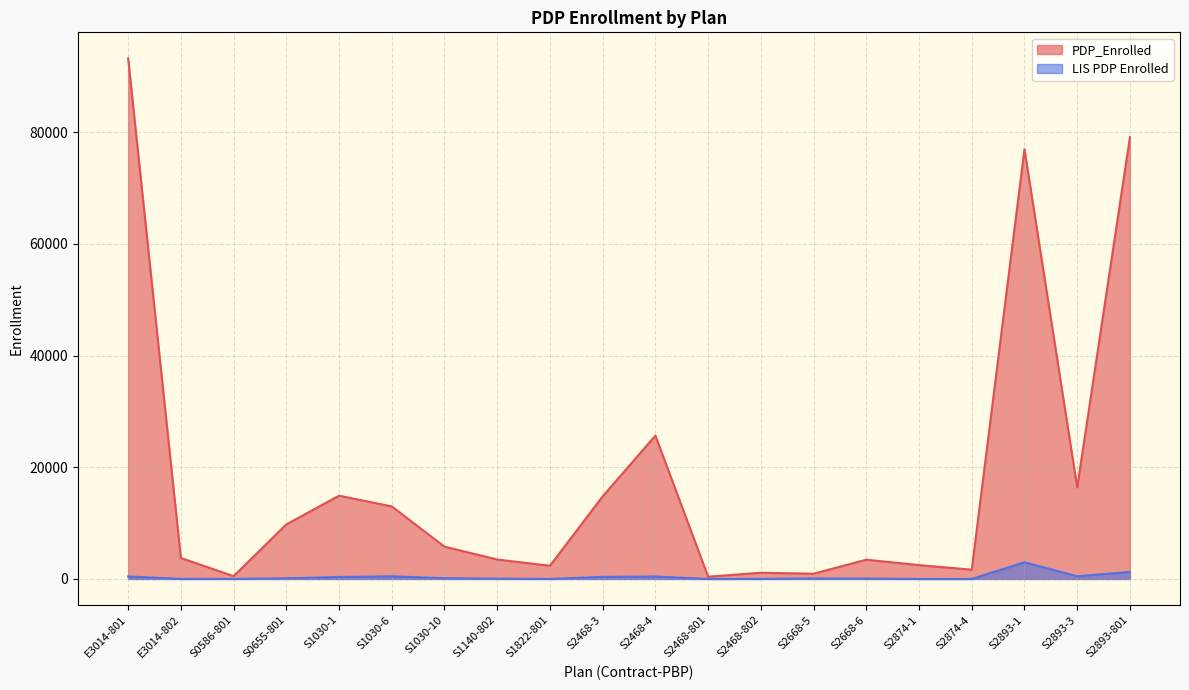

True or false: LIS PDP Enrolled and PDP_Enrolled cross at least once.

False